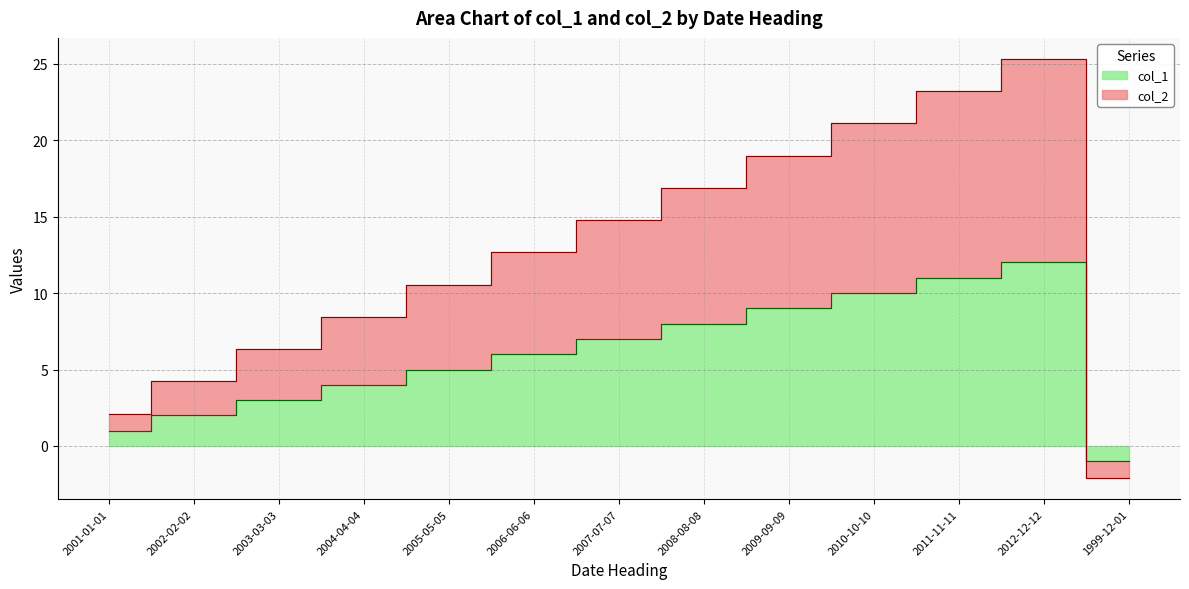

How many categories are shown in the chart?

13